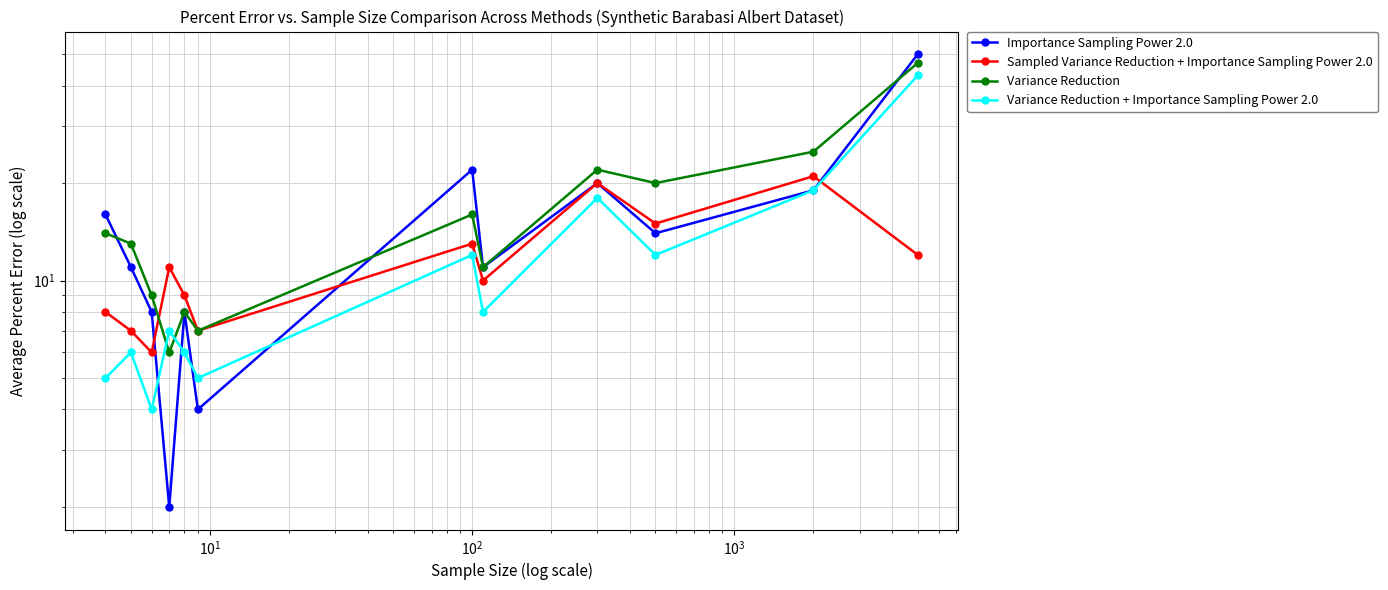

Rank the series by their maximum value, from highest to lowest.

Importance Sampling Power 2.0, Variance Reduction, Variance Reduction + Importance Sampling Power 2.0, Sampled Variance Reduction + Importance Sampling Power 2.0